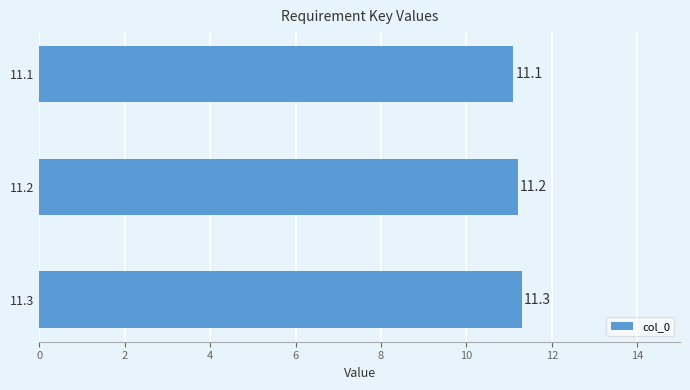

Reading top to bottom, list all the values displayed in this chart.

11.1	11.2	11.3